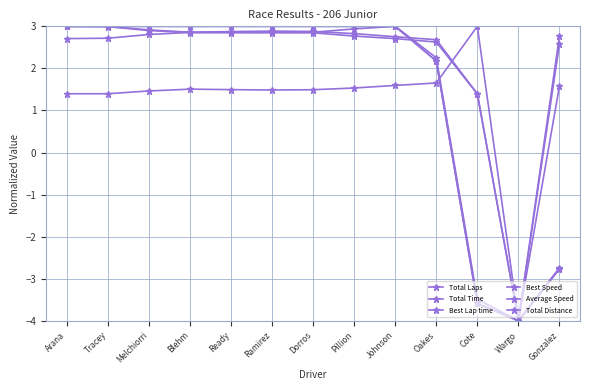

Where is the first local minimum for Average Speed?

Wargo